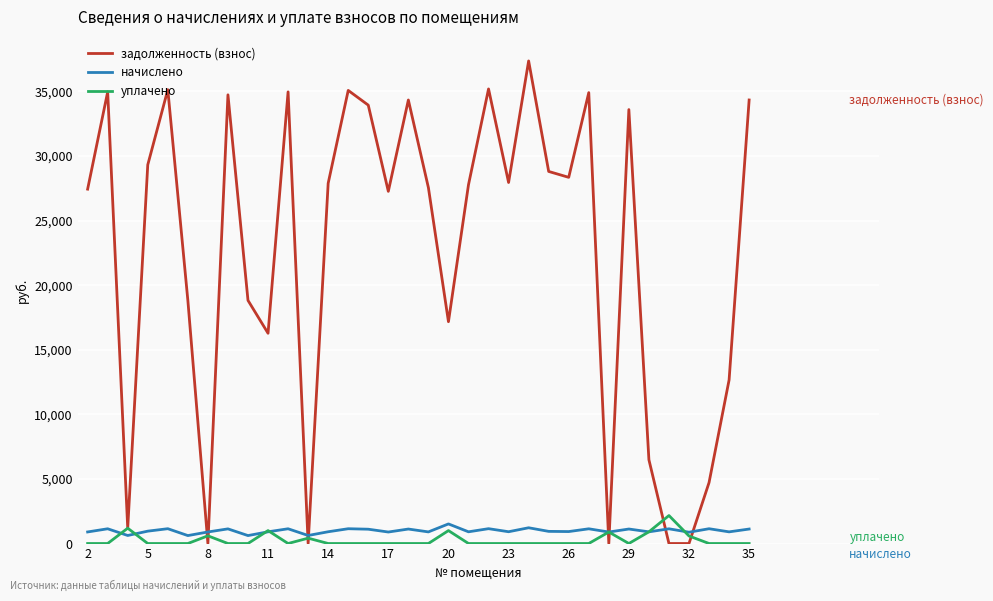

What is the highest value of the начислено series?

1515.9